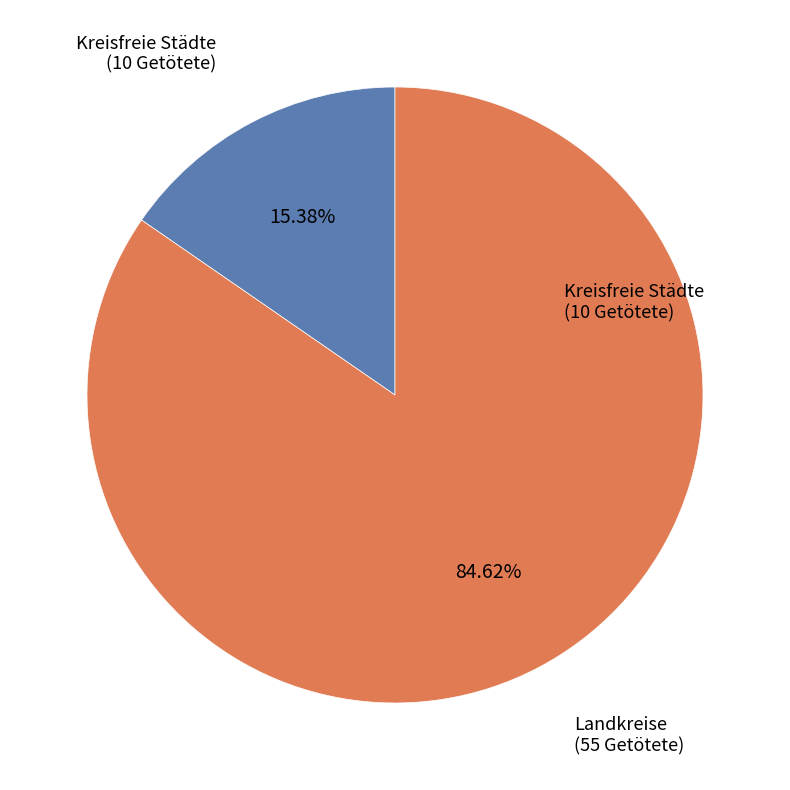

Is there a majority slice in this chart?

Yes